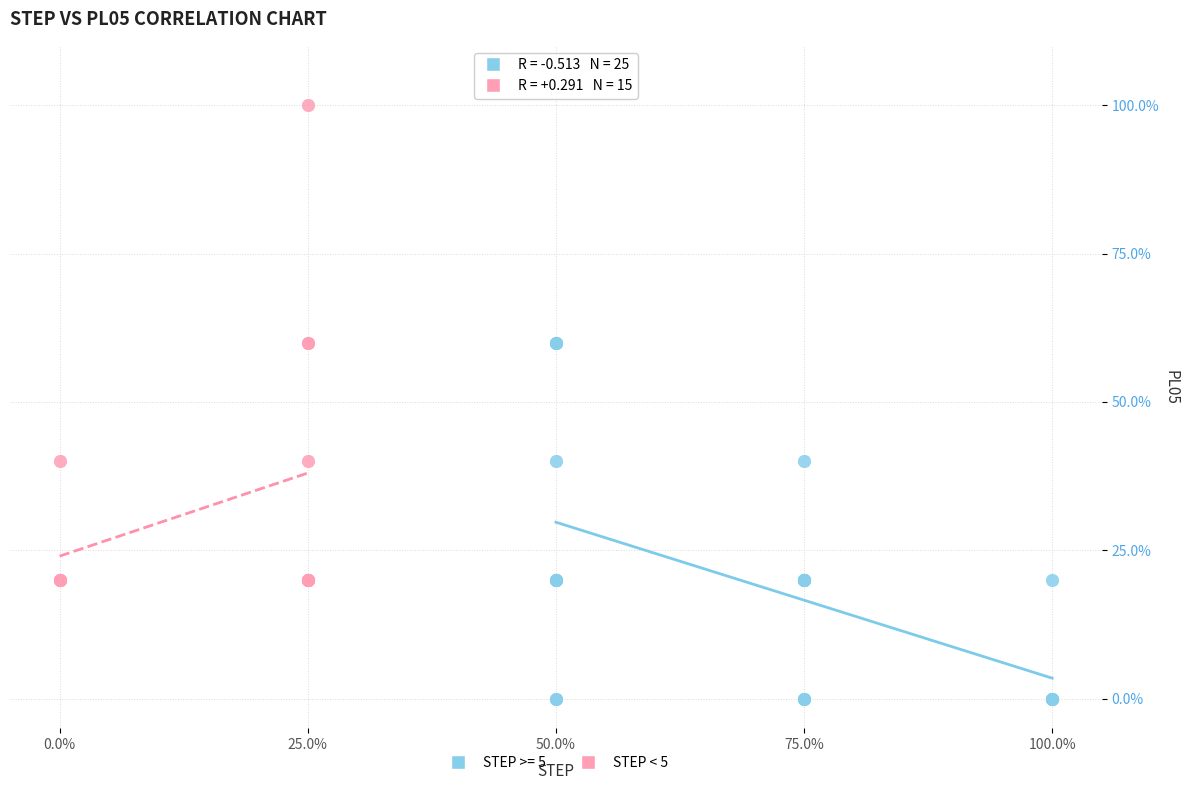

What are all the series names shown in the legend?

STEP >= 5, STEP < 5